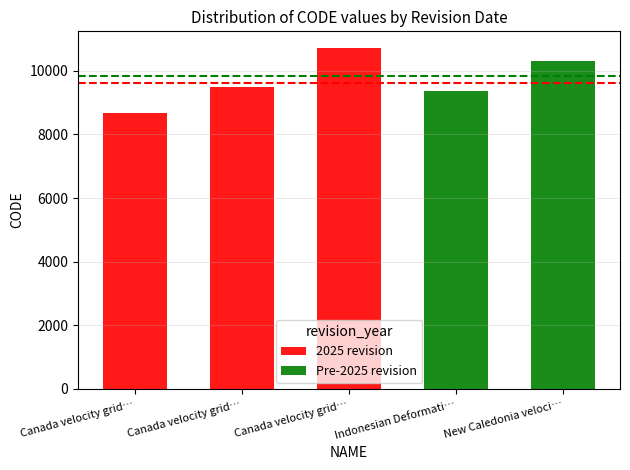

True or false: 2025 revision has a value of 9483 at Canada velocity grid….

True